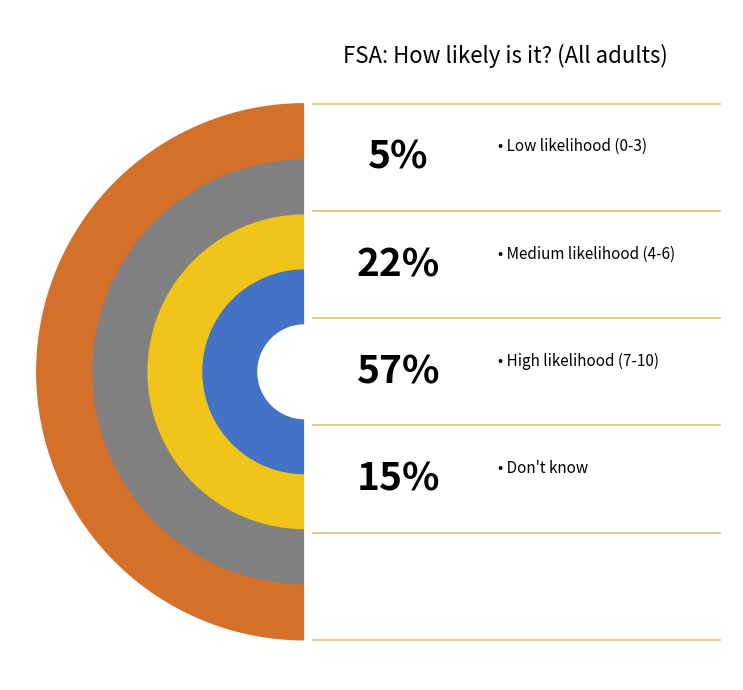

Which slice represents more than half of the pie?

High likelihood (7-10)